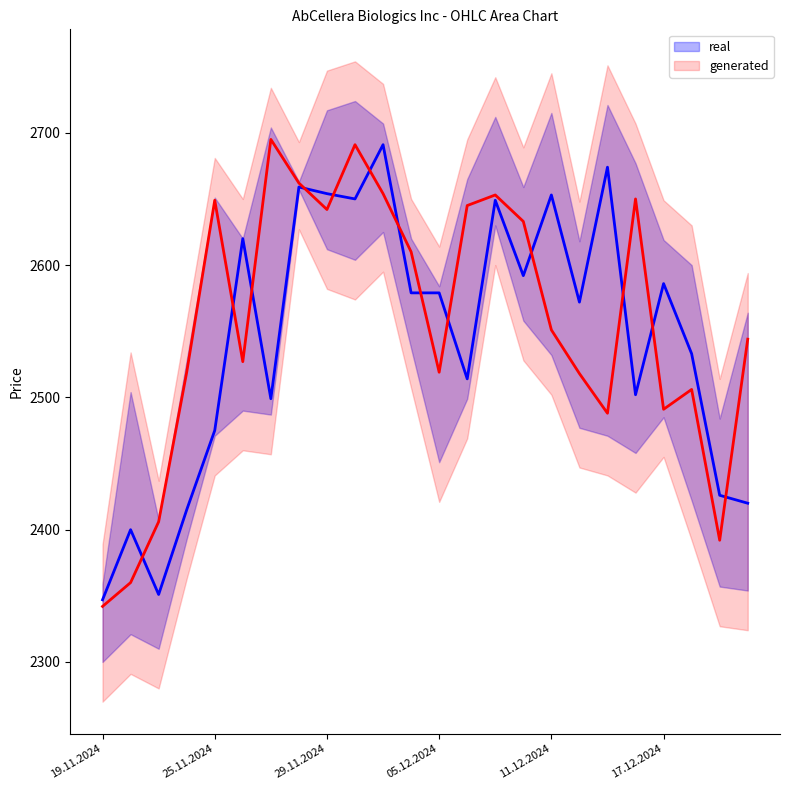

Which series has the largest range (max minus min)?

generated